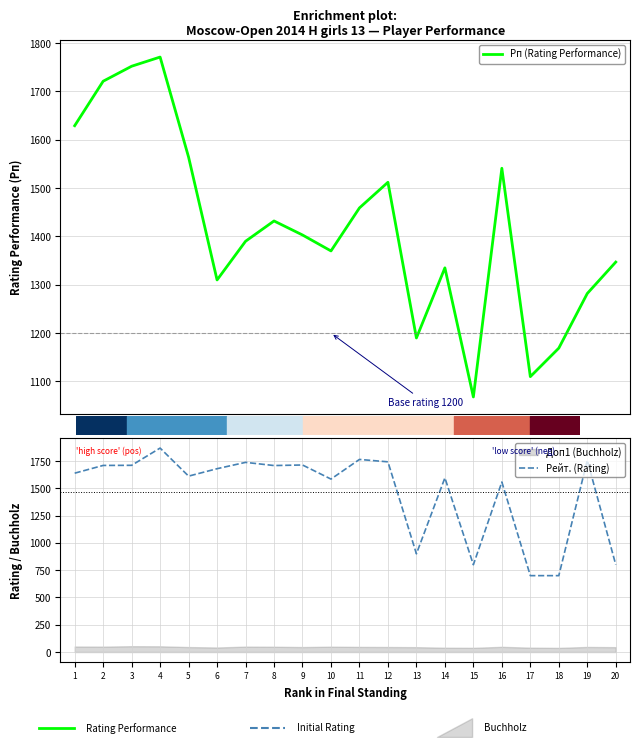

What is the maximum value for Рп (Rating Performance)?

1771